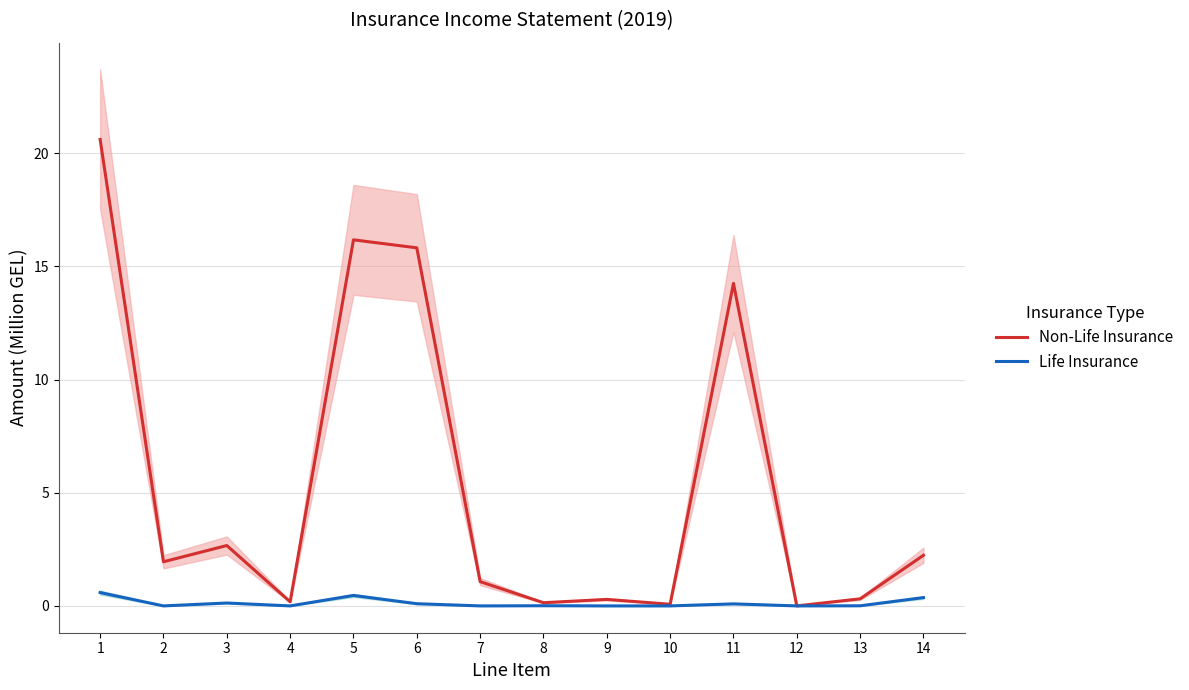

Which has a higher value, 11 or 7?

11